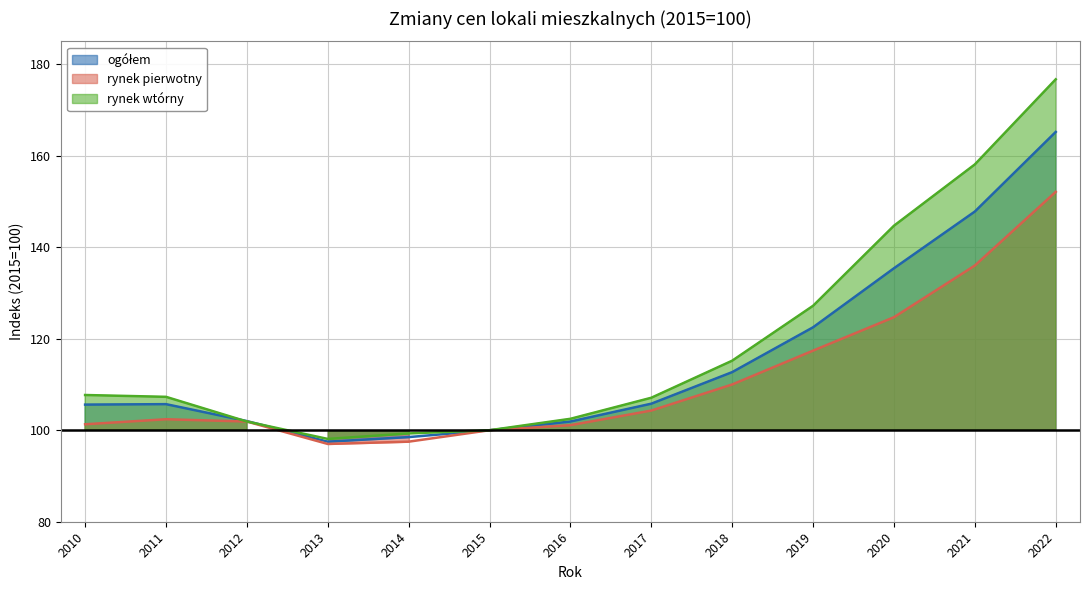

How many lines are shown in the chart?

3